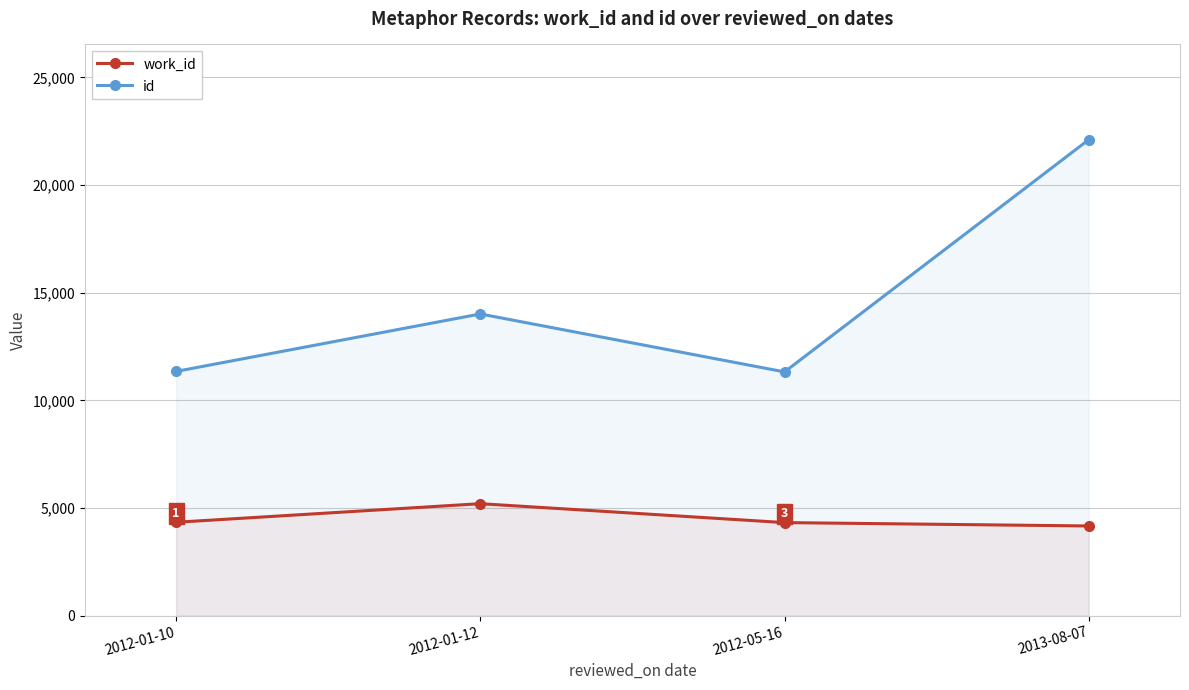

Is the value of work_id at 2012-01-12 greater than the value of id at 2012-01-12?

No